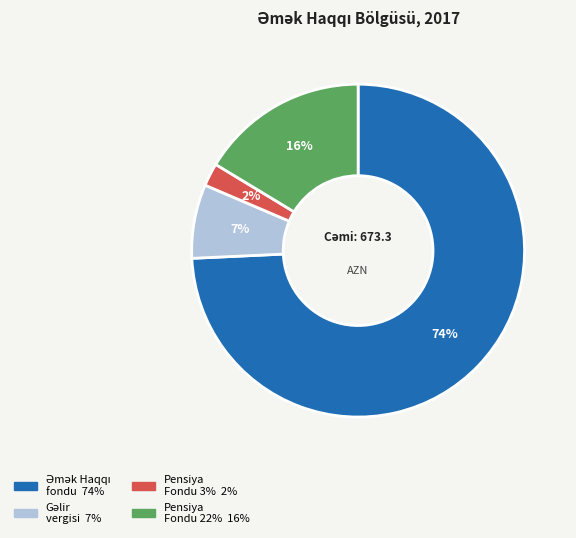

To the nearest percent, what is the average slice percentage?

25%